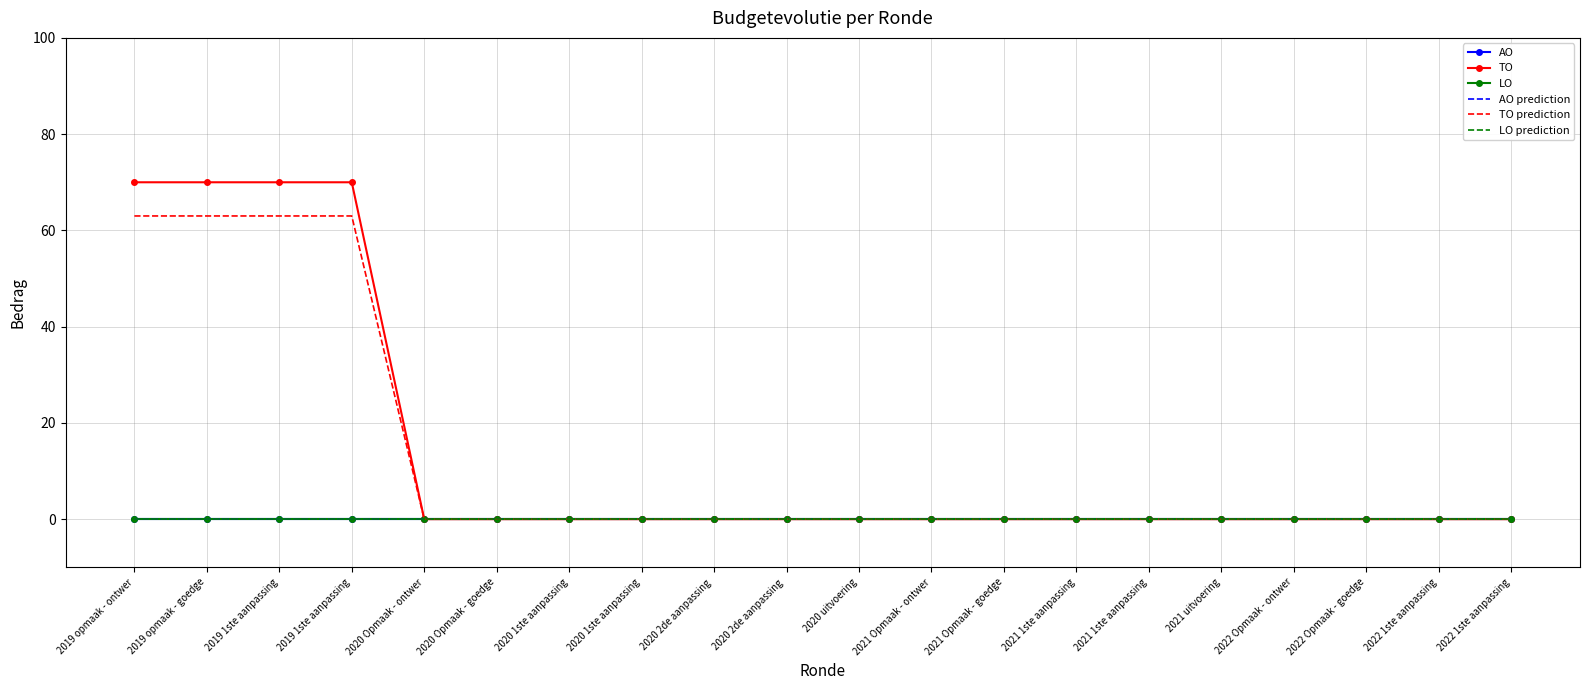

What is the sum of the TO values at 2020 uitvoering and 2019 opmaak - ontwer?

70